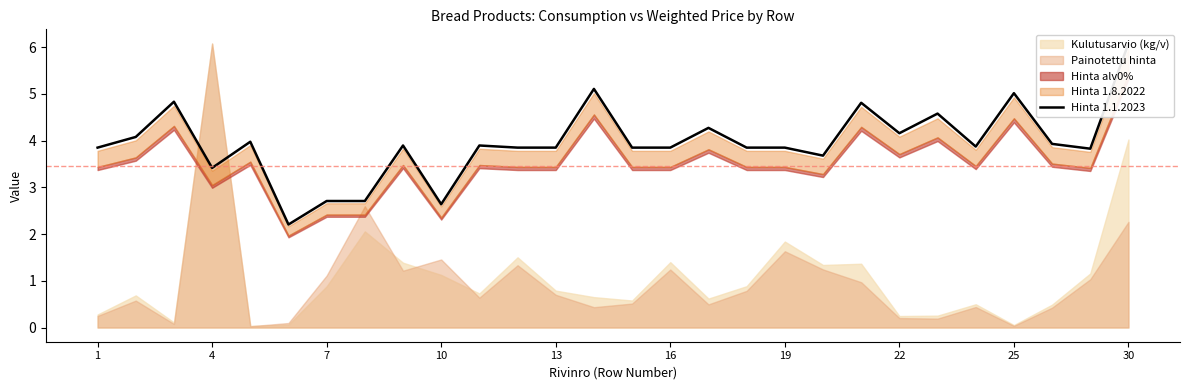

What is the average value?

4.0